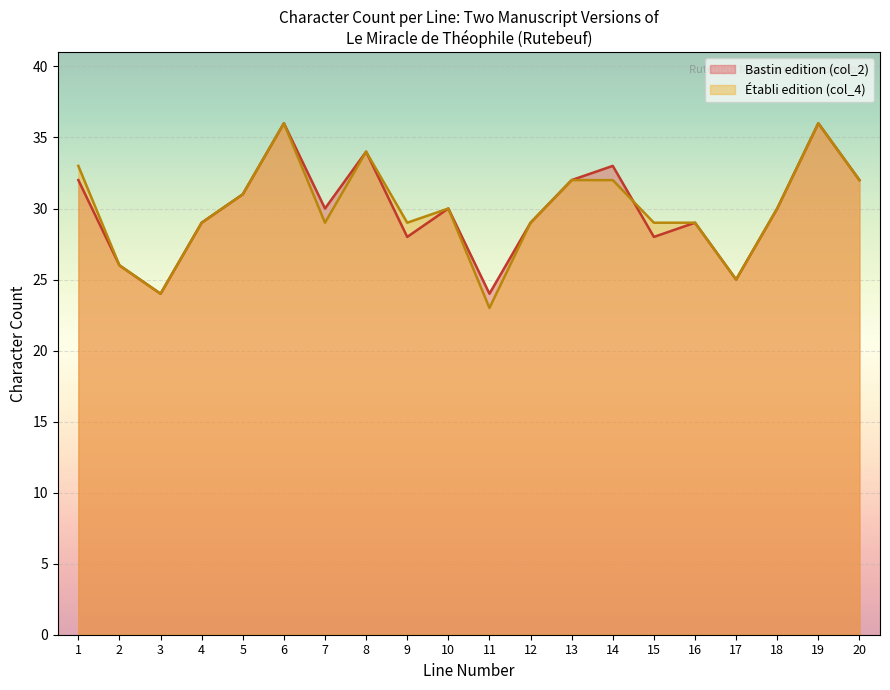

Is it true that Bastin edition (col_2) equals 25 at 17?

True